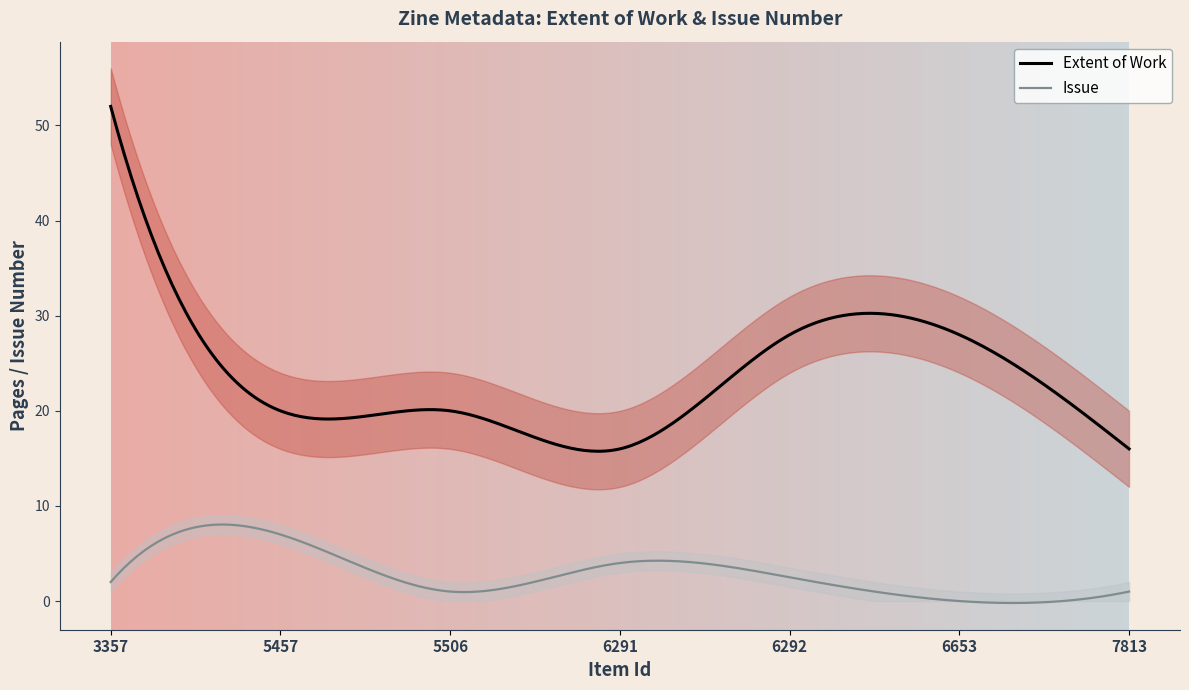

At which category does Issue reach its first local valley?

5506